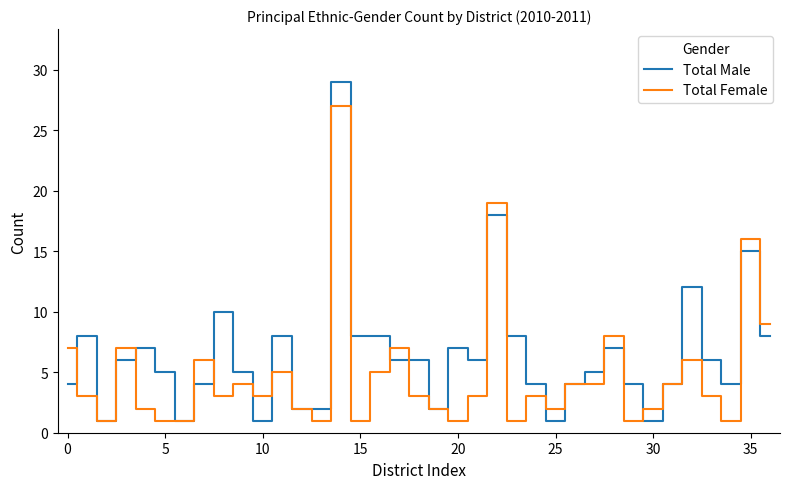

Rank the series by their maximum value, from highest to lowest.

Total Male, Total Female